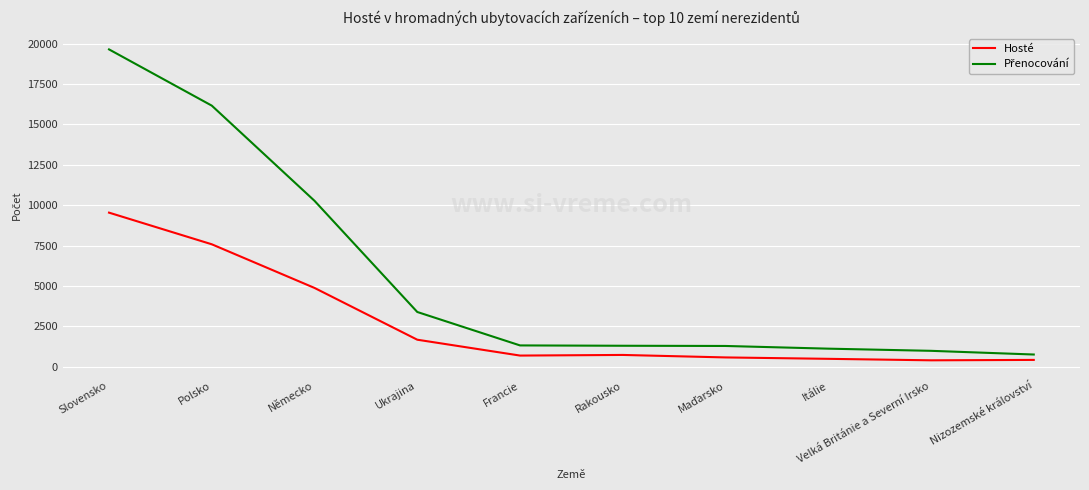

What is the difference between the highest and lowest values at Německo?

5398